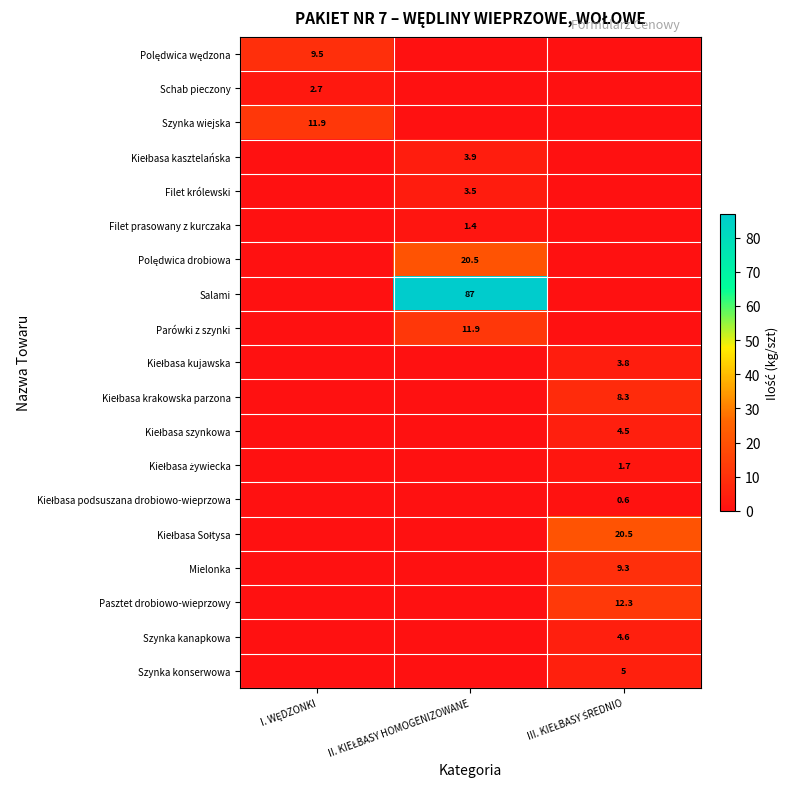

How many positive values does the Schab pieczony series have?

1